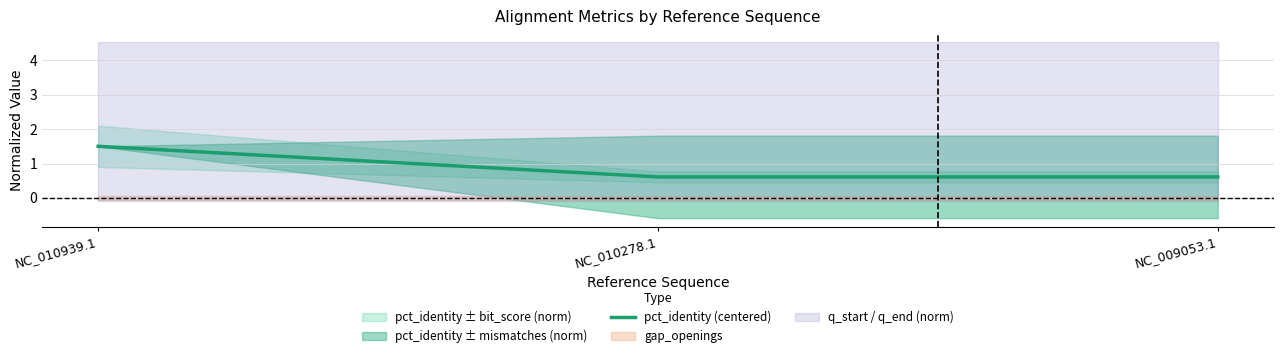

What is the average value?

0.9